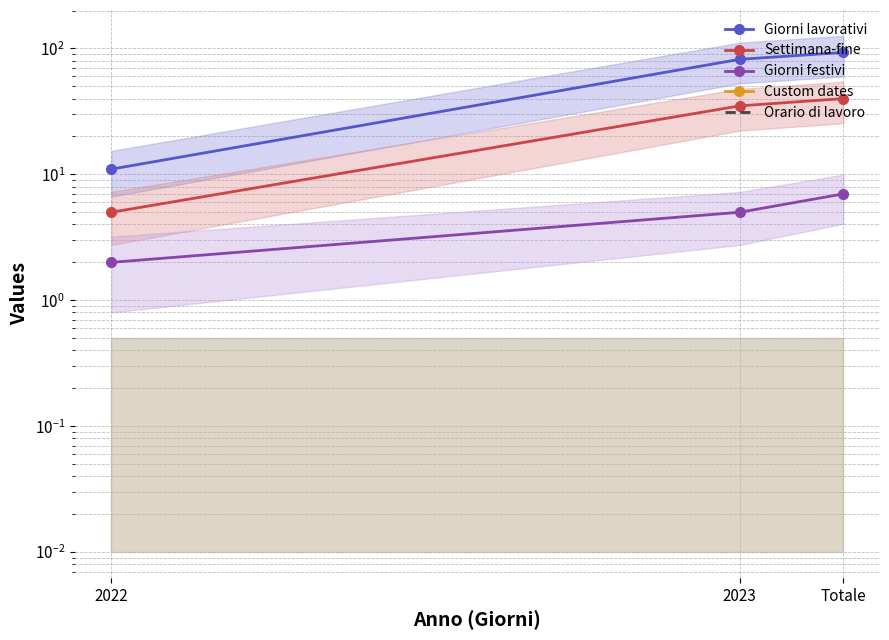

Is it true that Giorni festivi equals 7 at Totale?

True